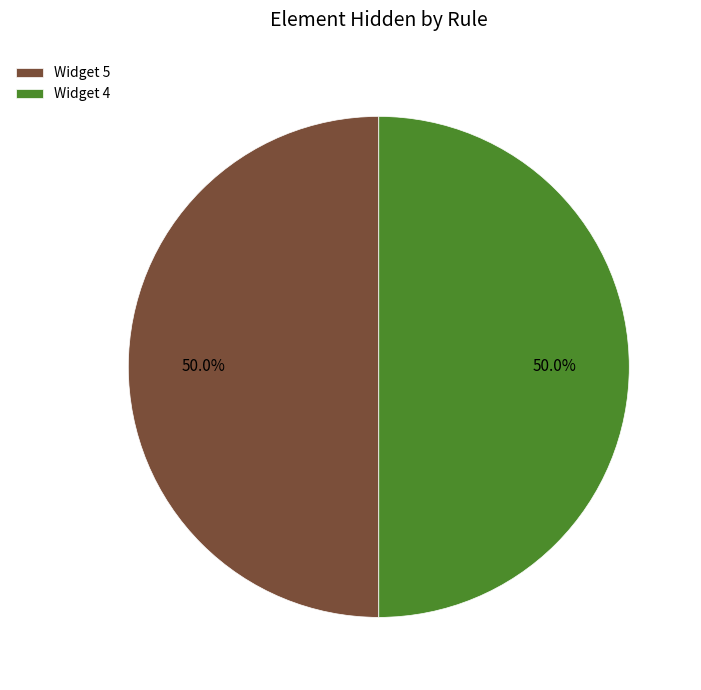

What portion of the pie excludes Widget 5?

50.0%